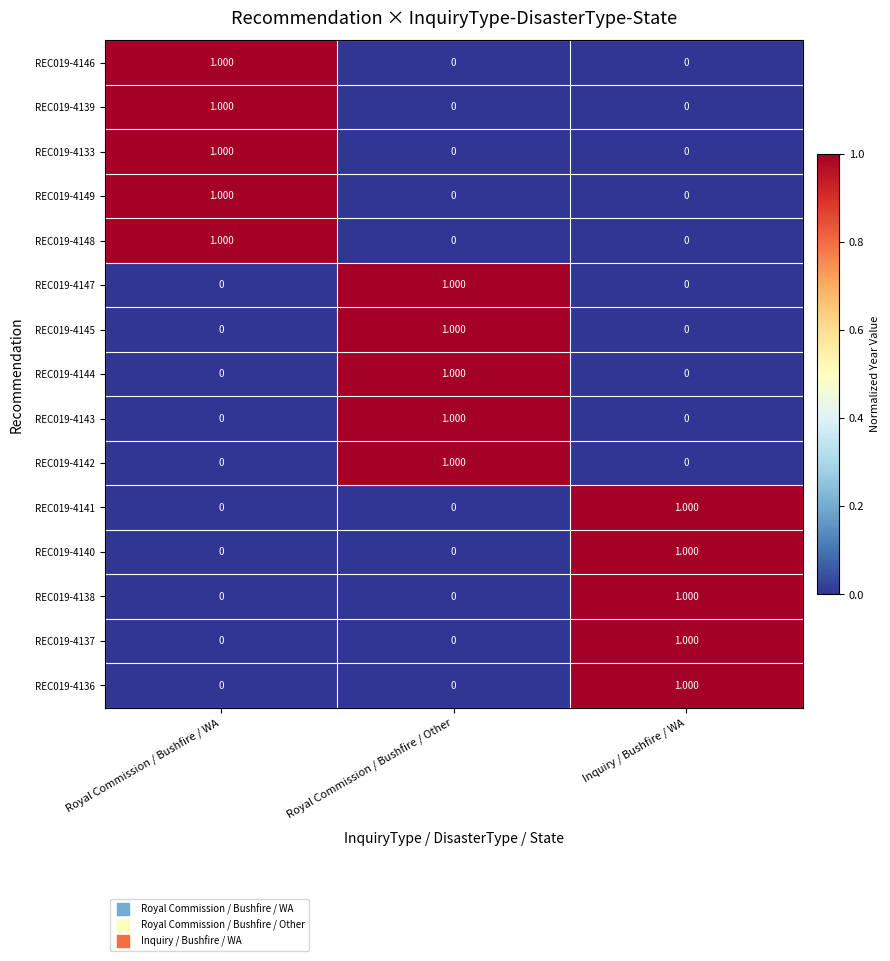

At which label does REC019-4147 reach its peak?

Royal Commission / Bushfire / Other